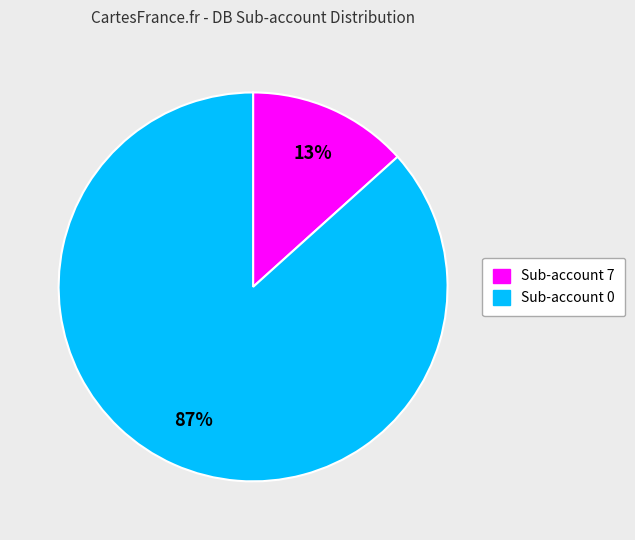

Does Sub-account 0 represent more than half of the total?

Yes